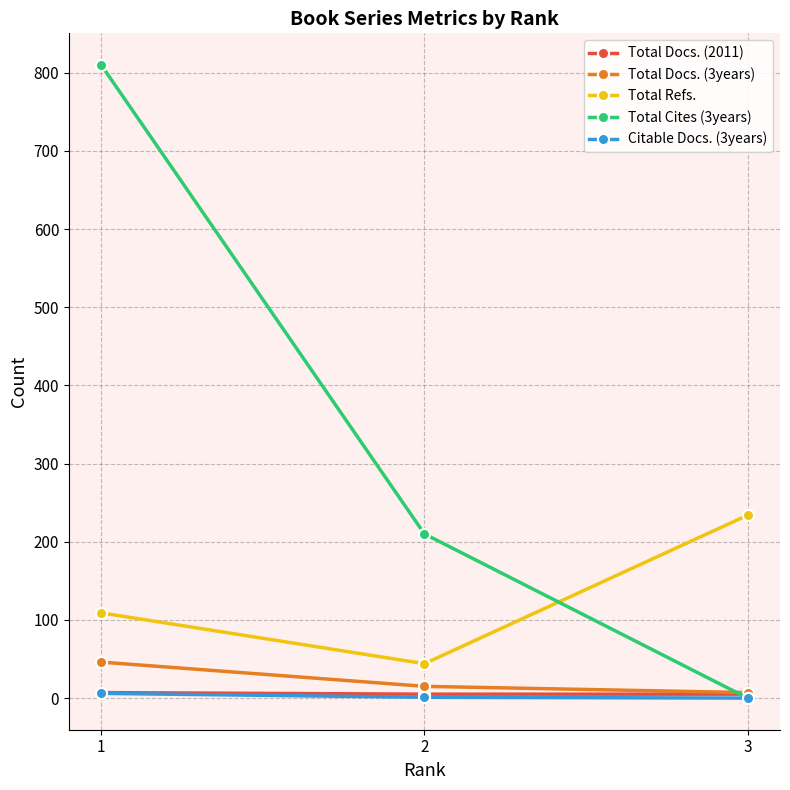

What is the greatest value displayed?

810